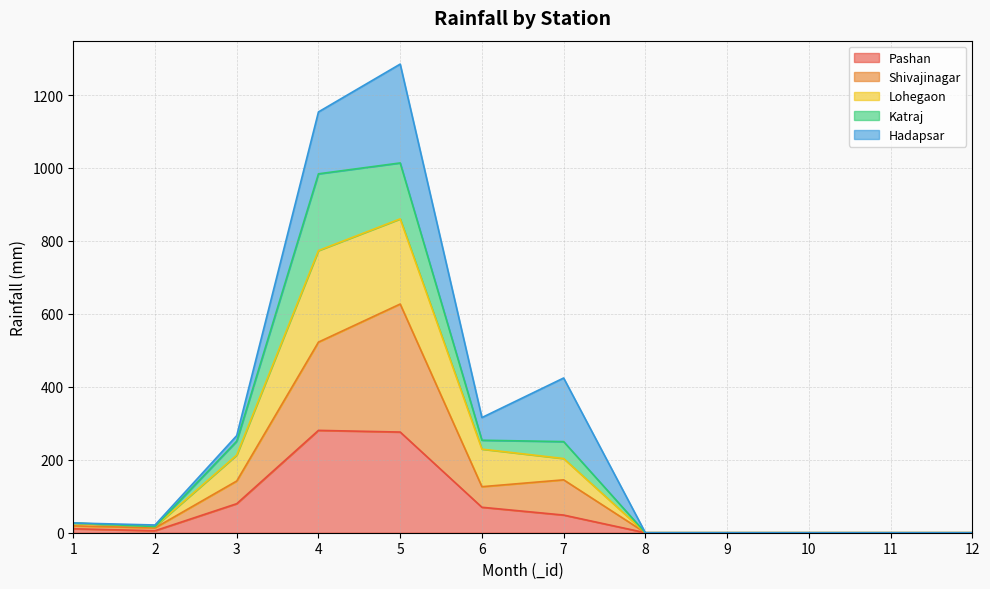

True or false: Pashan has more than 2 interior local peaks.

False